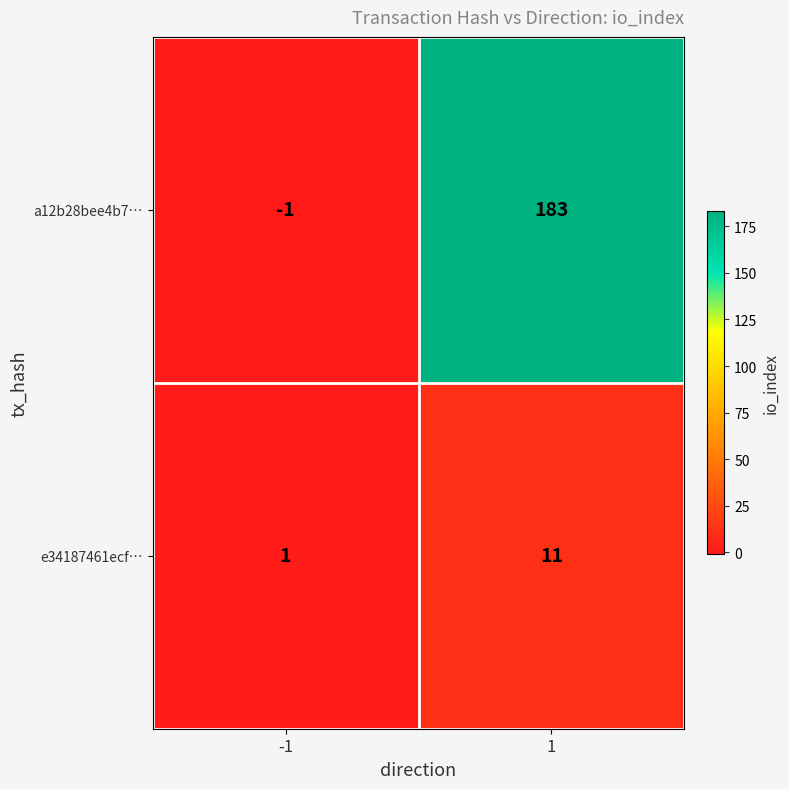

What is the spread (max minus min) of values at -1?

2